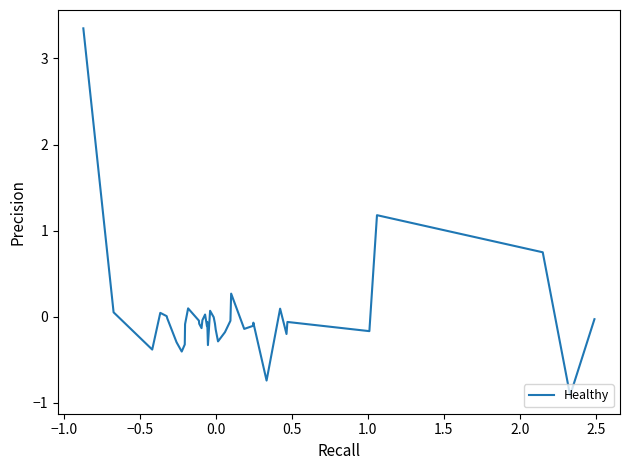

What is the smallest value displayed?

-0.9